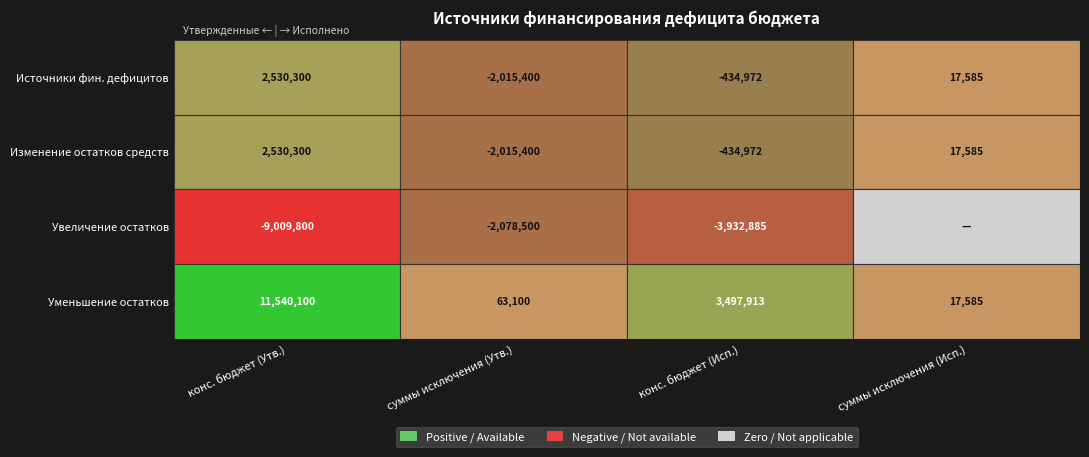

Reading left to right, what are all the values shown in this chart?

500: 0=2530300.0	1=-2015400.0	2=-434972.5	3=17584.8
700: 0=2530300.0	1=-2015400.0	2=-434972.5	3=17584.8
710_increase: 0=-9009800.0	1=-2078500.0	2=-3932885.4	3=0.0
720_decrease: 0=11540100.0	1=63100.0	2=3497913.0	3=17584.8